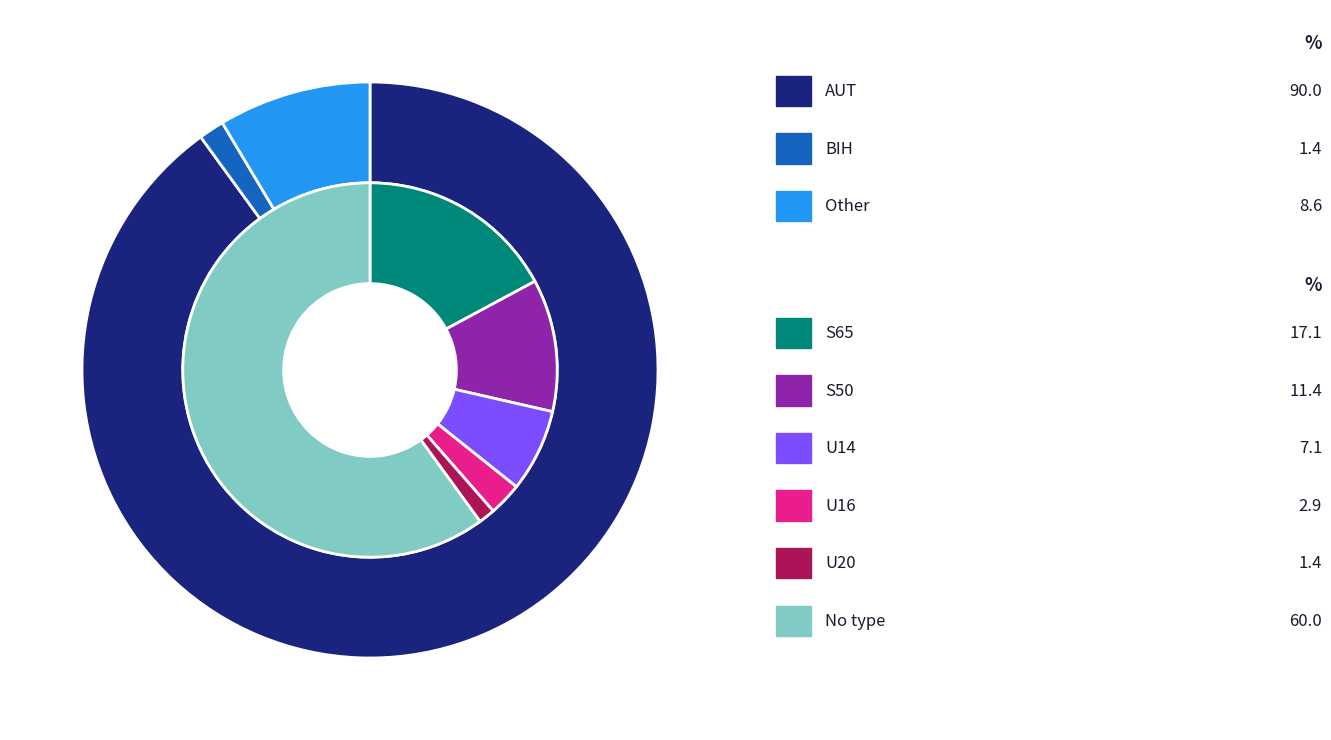

Is AUT the majority of the pie?

Yes